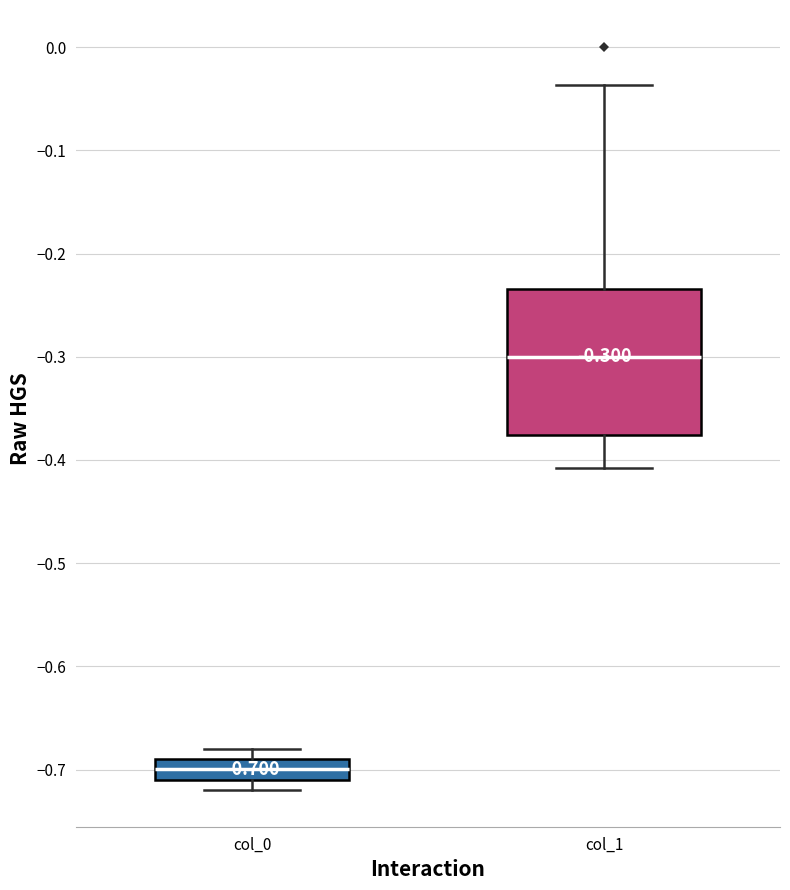

Comparing the boxes themselves (not the whiskers), which one is the tallest?

col_1